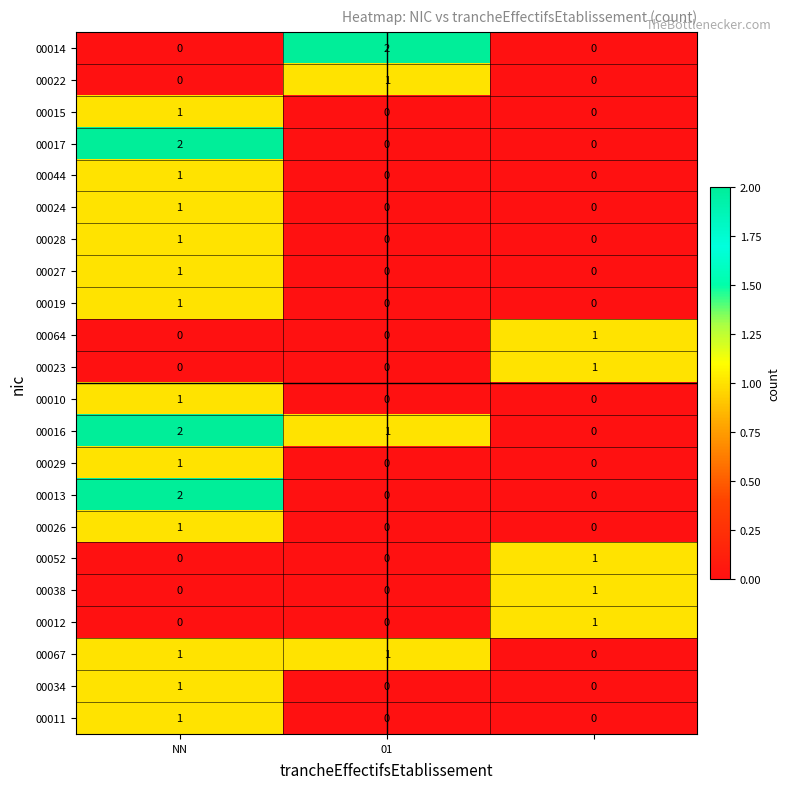

Which series has the largest total across all categories?

00016